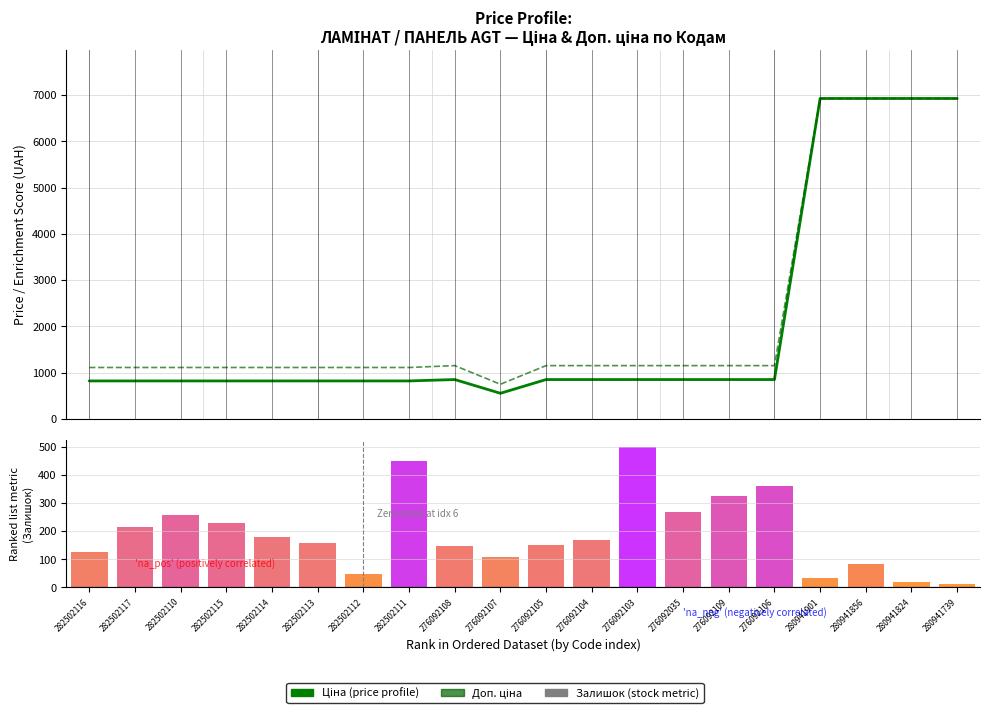

What is the sum of the Доп. ціна values at 282502113 and 276092103?

2258.9